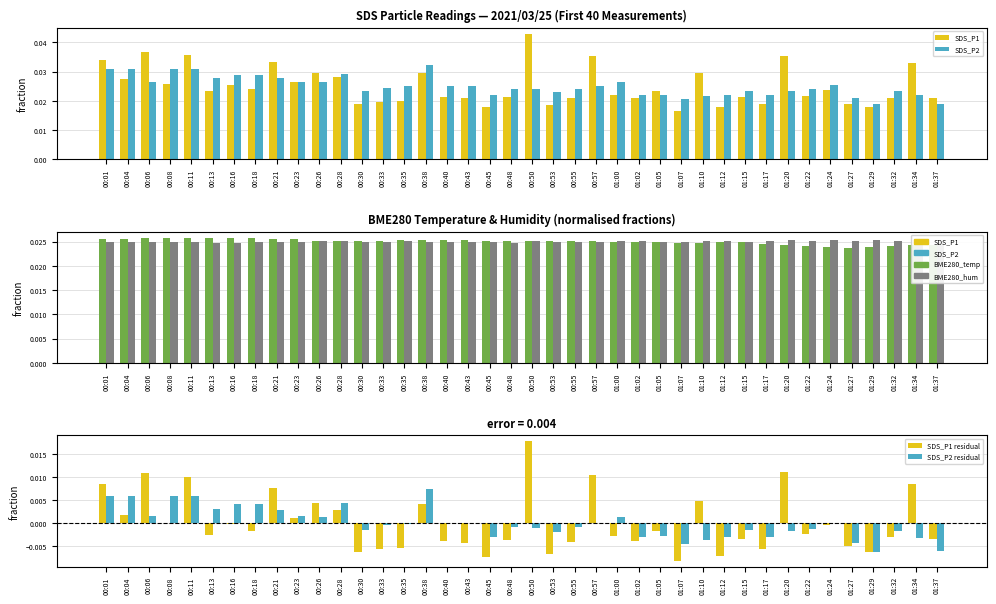

True or false: SDS_P2 residual has a value of 0.0 at 00:45.

True